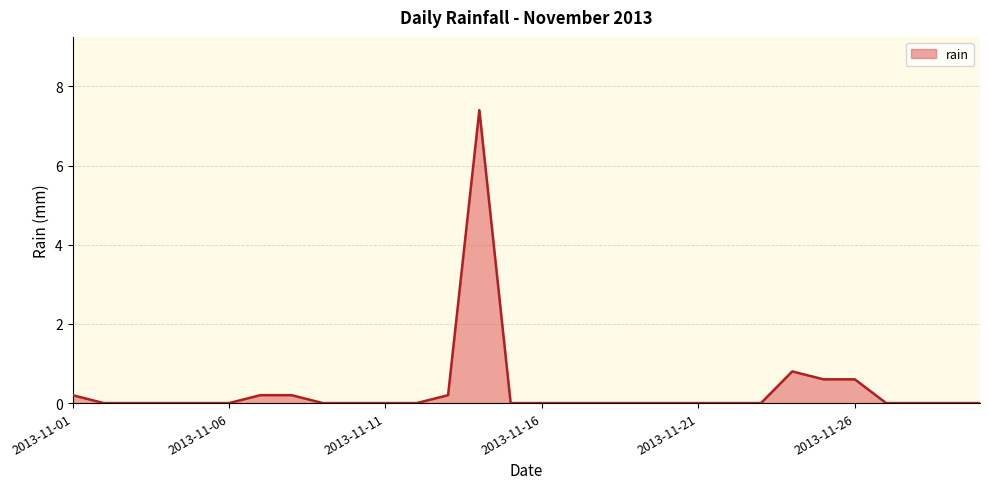

What is the difference between the maximum and minimum values?

7.4